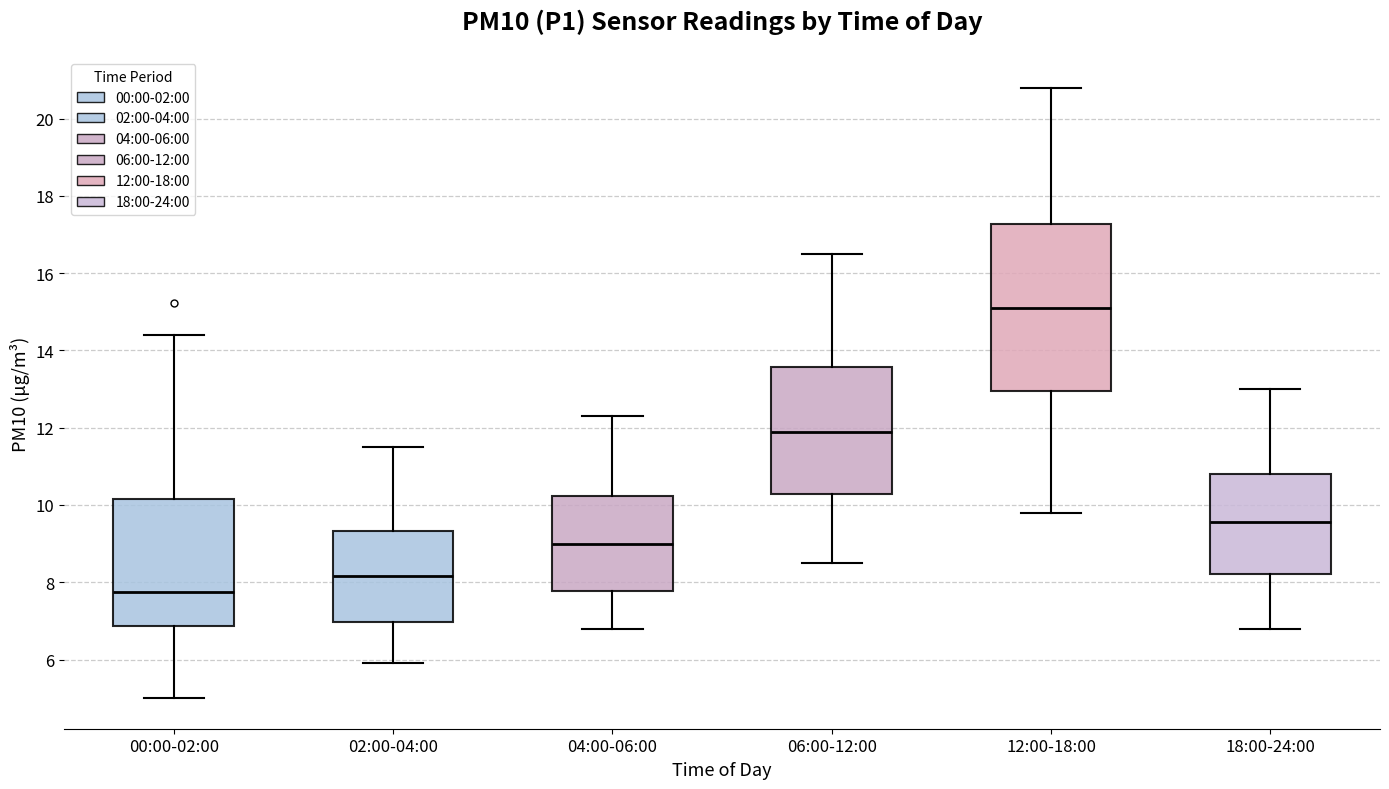

Reading left to right, read every box against the y-axis: the position of its median line, the range the box covers, and the ends of its whiskers. The values are not printed on the chart, so give them approximately, as read against the axis.

00:00-02:00: median 7.8, box 6.8 to 10.2, whiskers 5.0 to 14.4
02:00-04:00: median 8.2, box 7.0 to 9.4, whiskers 6.0 to 11.6
04:00-06:00: median 9.0, box 7.8 to 10.2, whiskers 6.8 to 12.4
06:00-12:00: median 12.0, box 10.2 to 13.6, whiskers 8.6 to 16.6
12:00-18:00: median 15.2, box 13.0 to 17.2, whiskers 9.8 to 20.8
18:00-24:00: median 9.6, box 8.2 to 10.8, whiskers 6.8 to 13.0